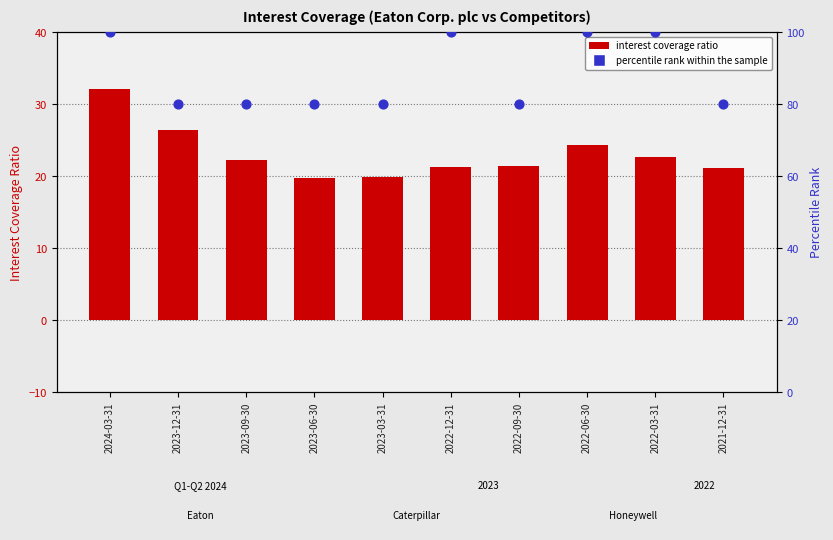

Which series contains the highest Y value?

percentile rank within sample